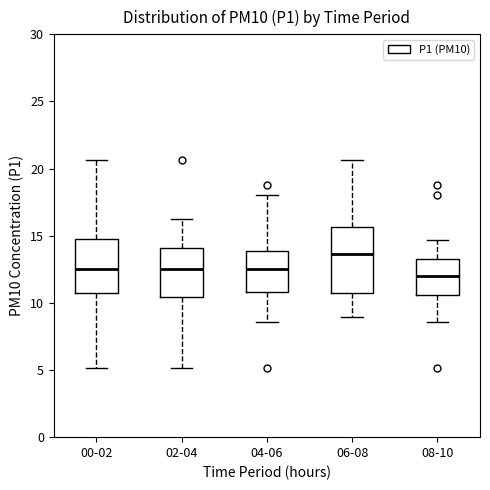

Where is the lower edge of the box for 04-06 on the y-axis? The values are not printed on the chart, so give them approximately, as read against the axis.

11.0